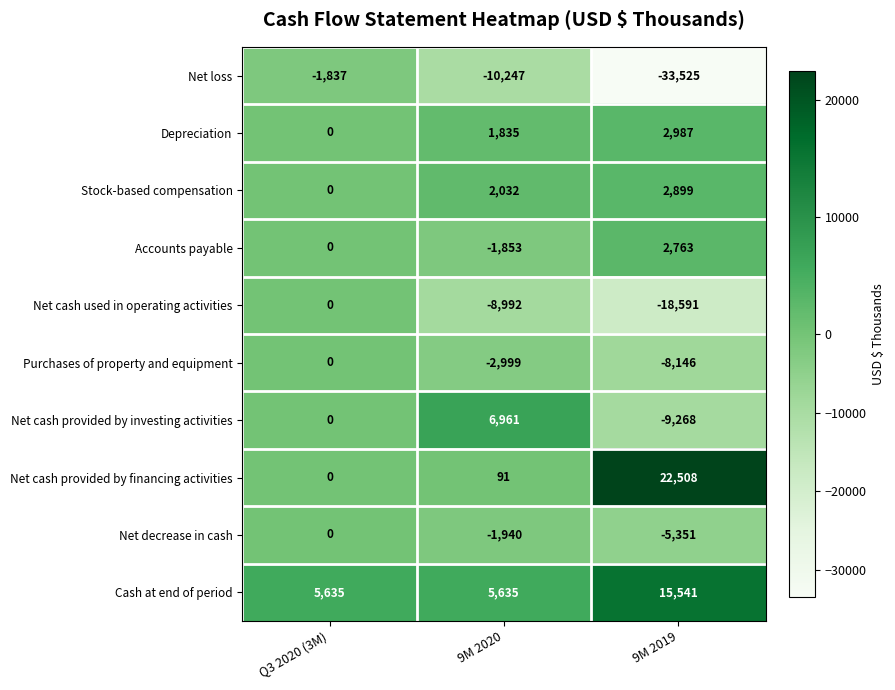

What is the average value of the Net cash provided by investing activities series?

-769